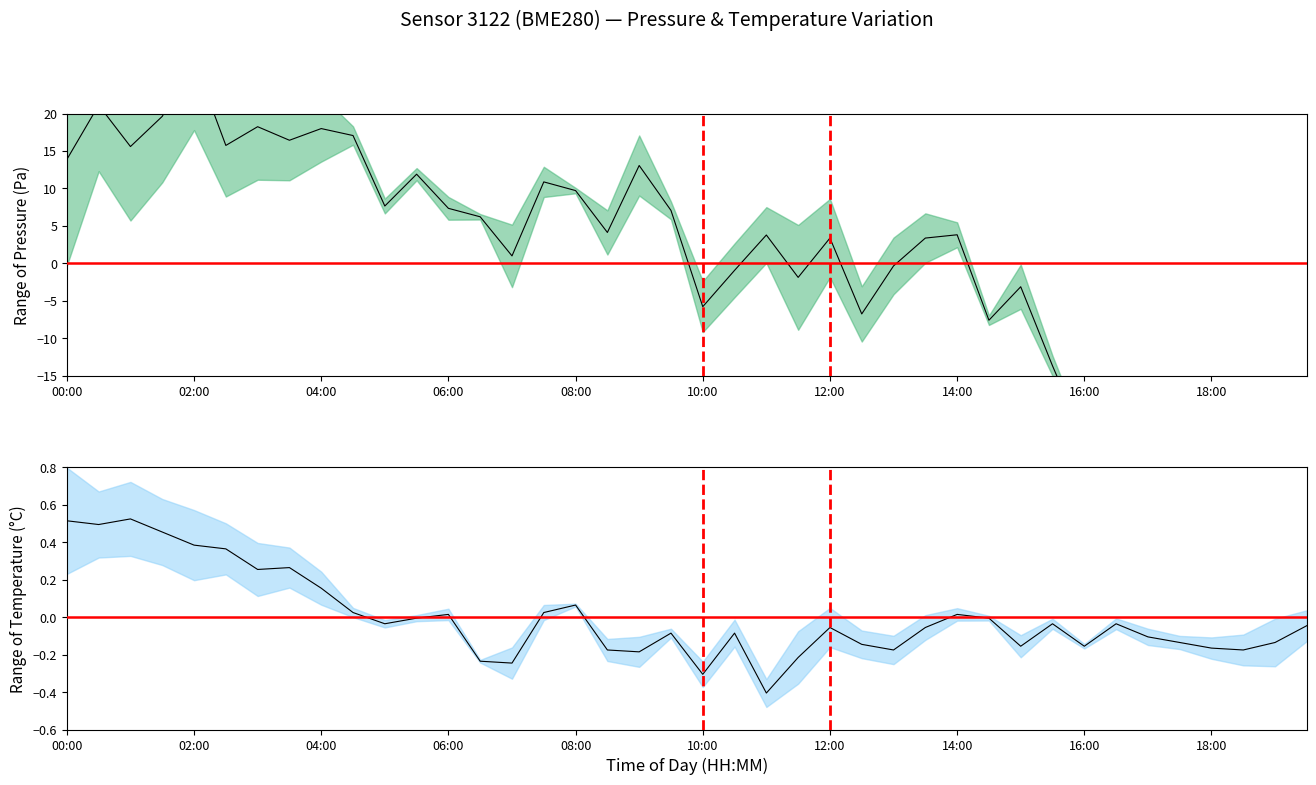

What is the value of the temperature point at the 20th from the left?

-0.1